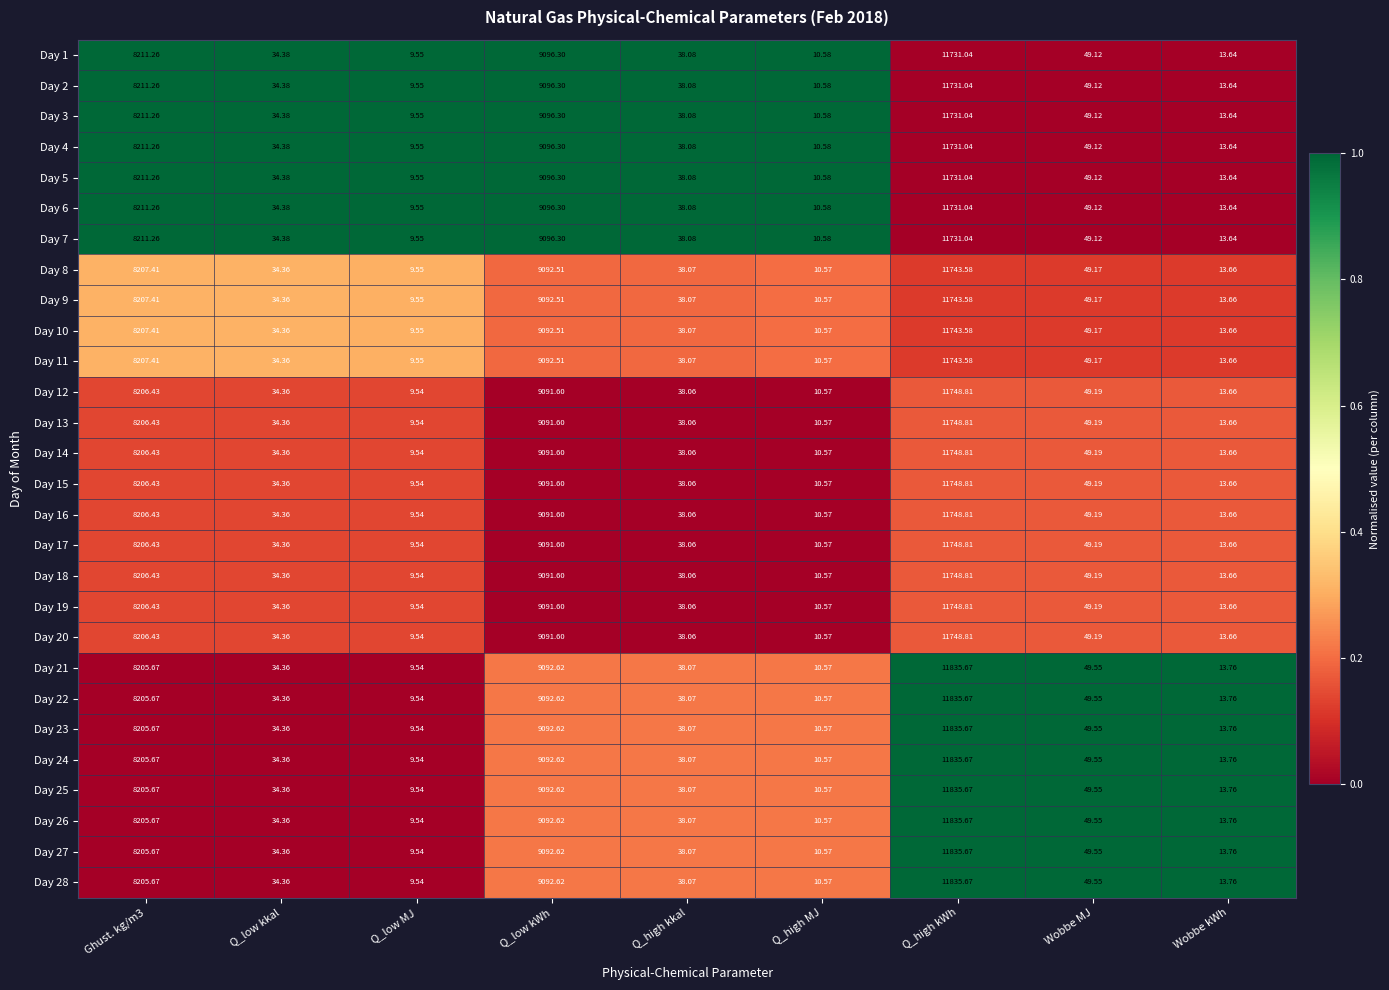

At which category does the chart reach its minimum across all series?

Q_low MJ